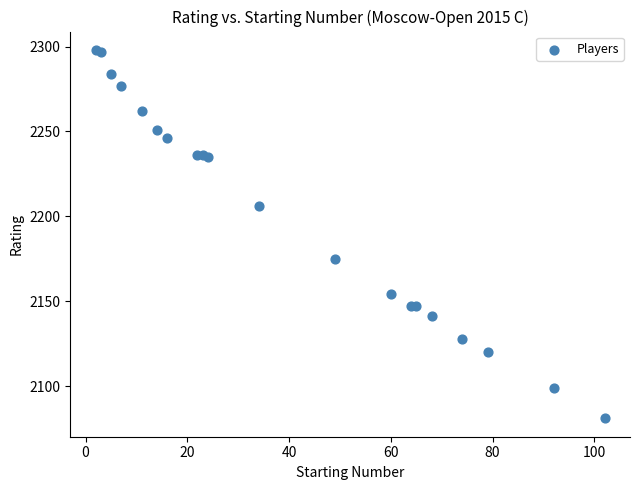

What Y value in the scatter plot is closest to 2189?

2175